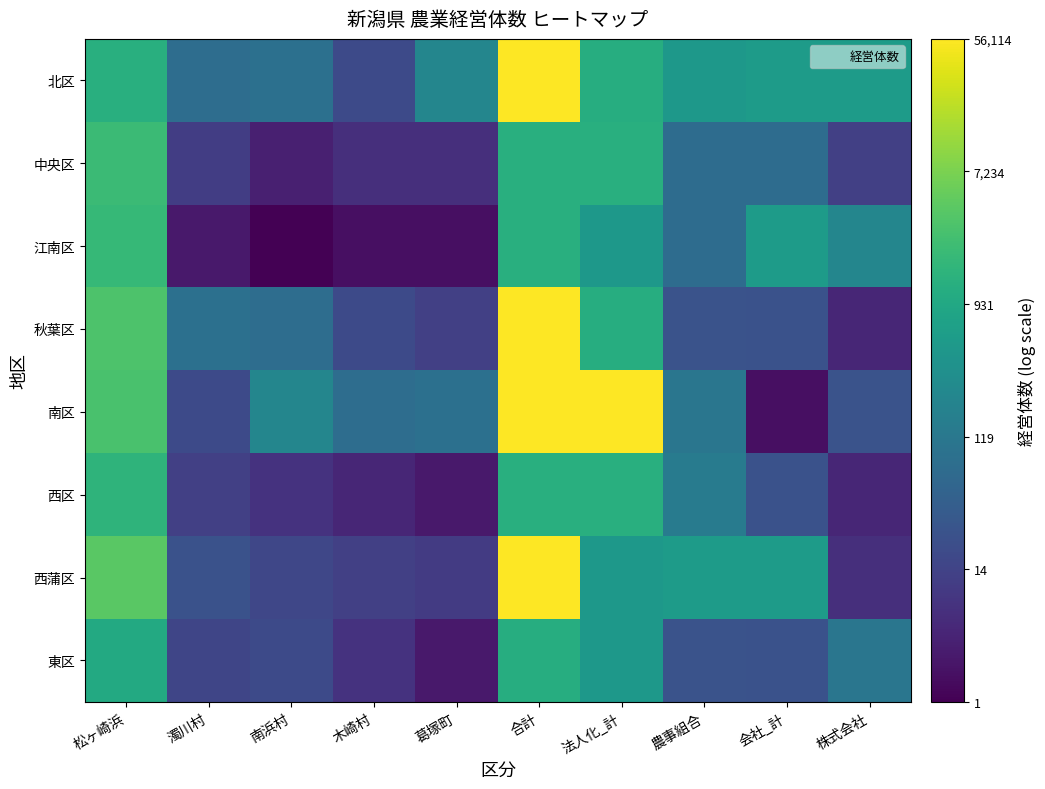

What is the minimum value shown in the chart?

0.7